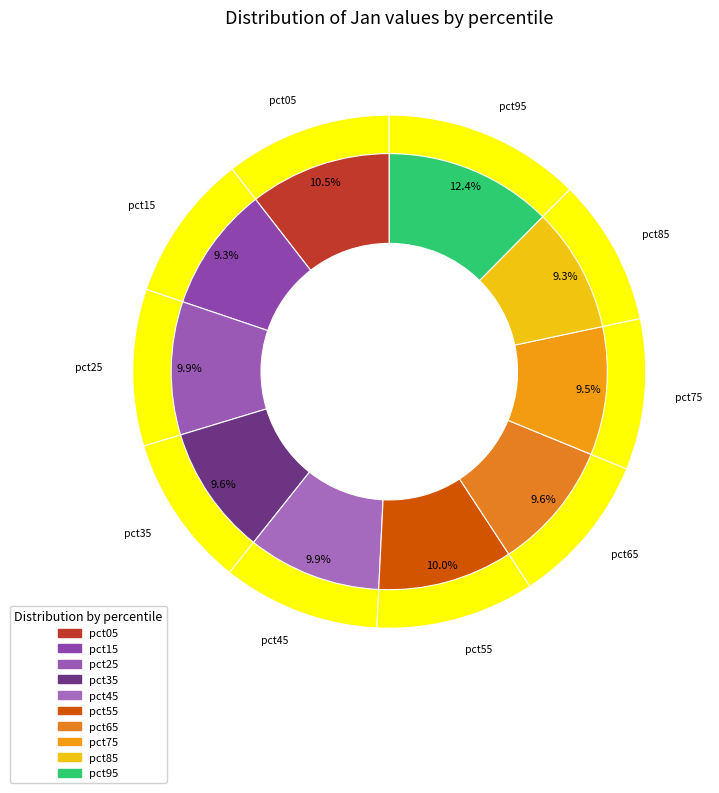

Rank the categories by value from lowest to highest.

pct85, pct15, pct75, pct65, pct35, pct25, pct45, pct55, pct05, pct95